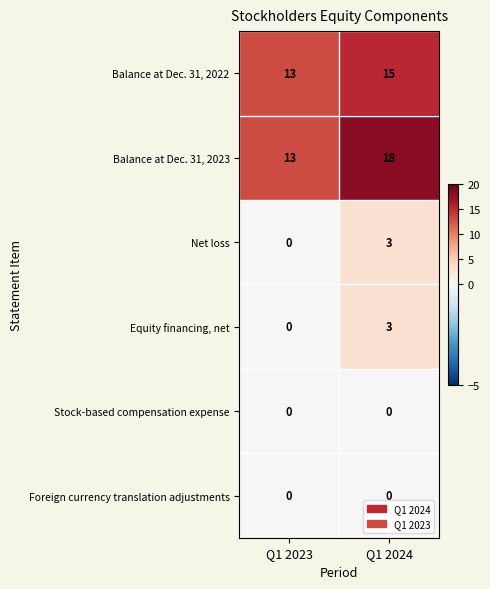

Which series has the largest range (max minus min)?

Balance at Dec. 31, 2023